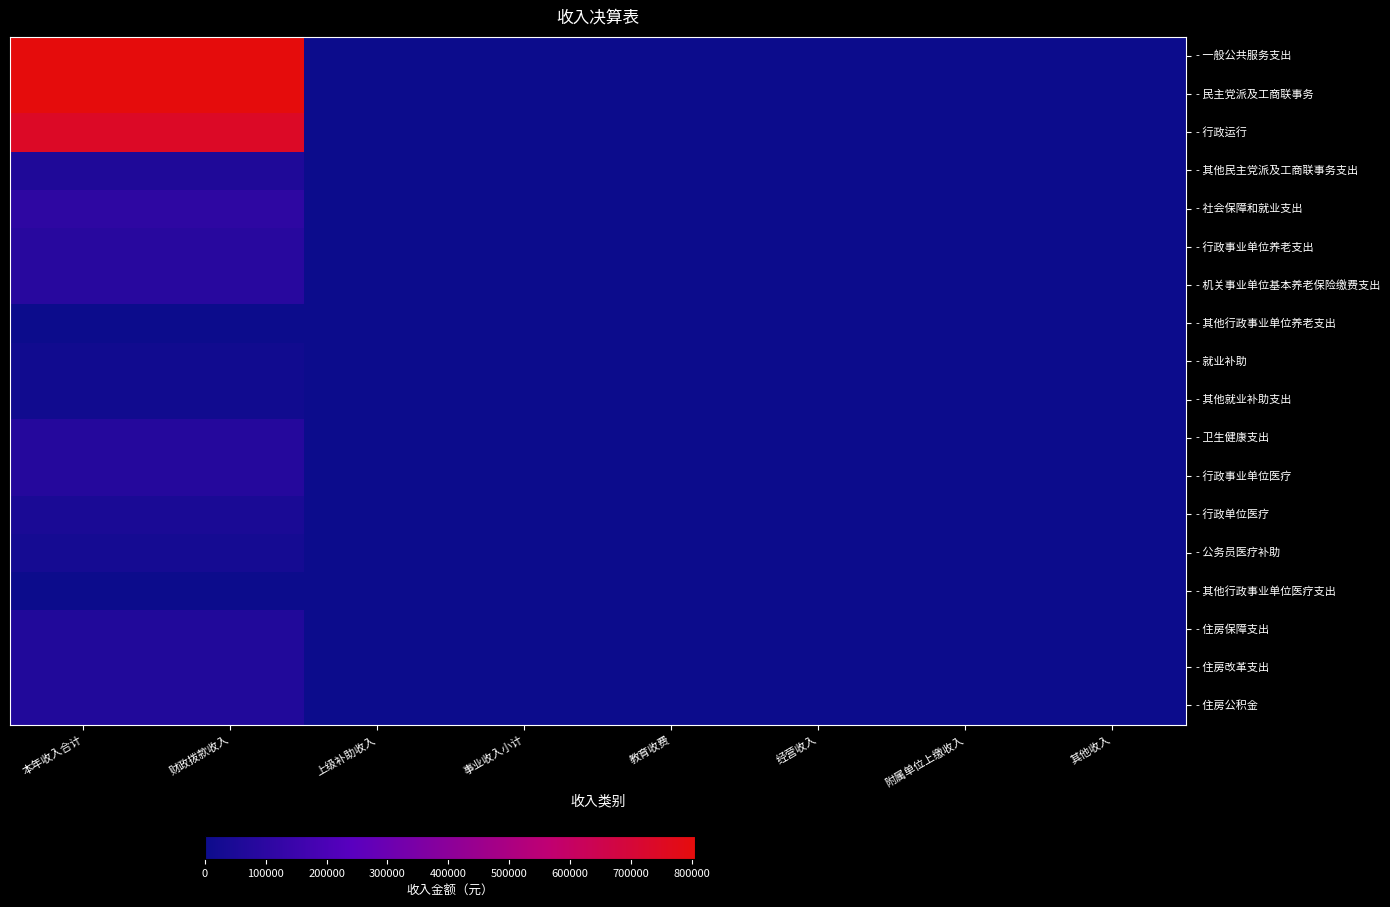

Which has a higher value, 其他收入 or 事业收入小计?

其他收入